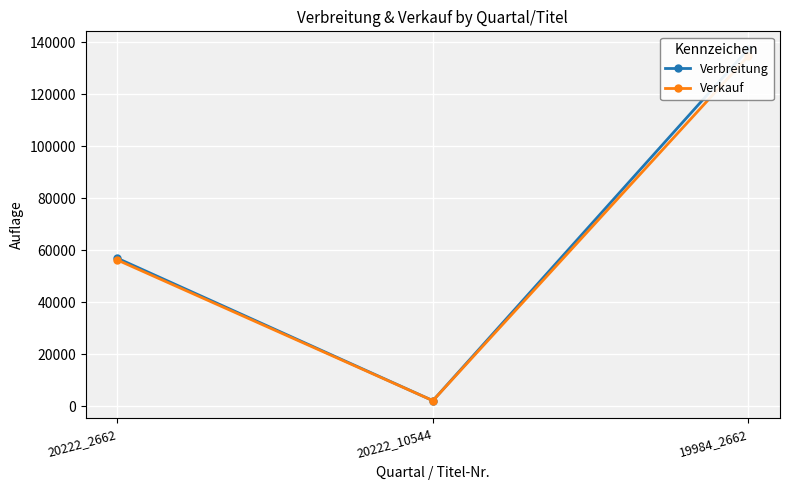

The Verkauf series shows 64525 at 19984_2662. True or false?

False